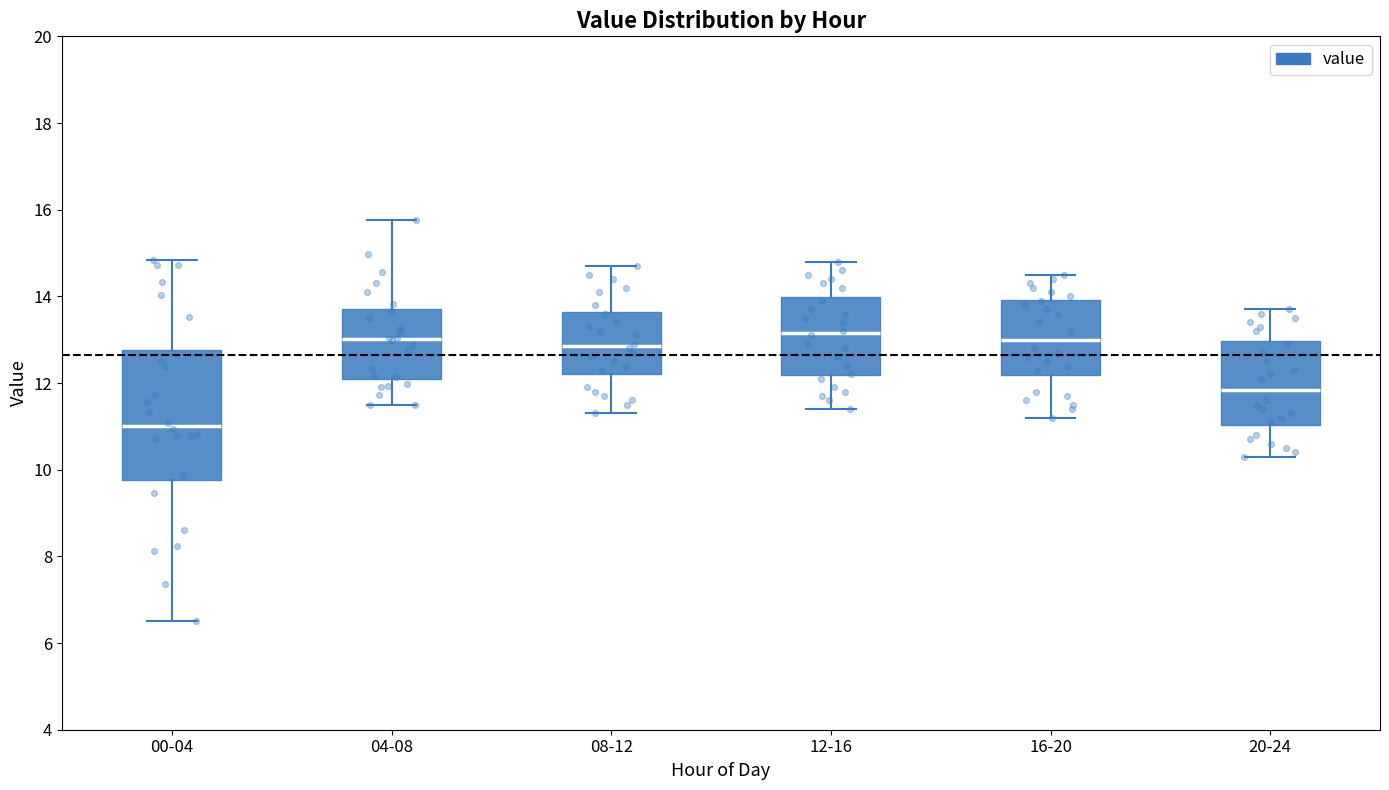

Which box is the tallest, from its lower edge to its upper edge?

00-04